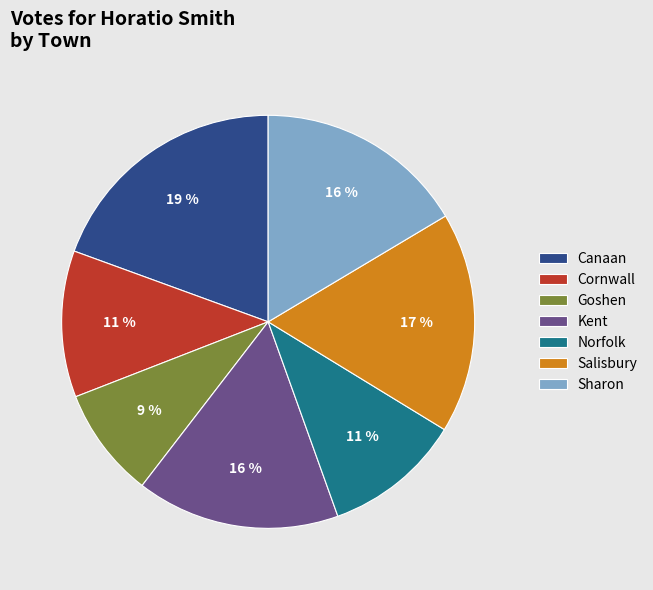

The Cornwall slice represents 11% of the pie. True or false?

True